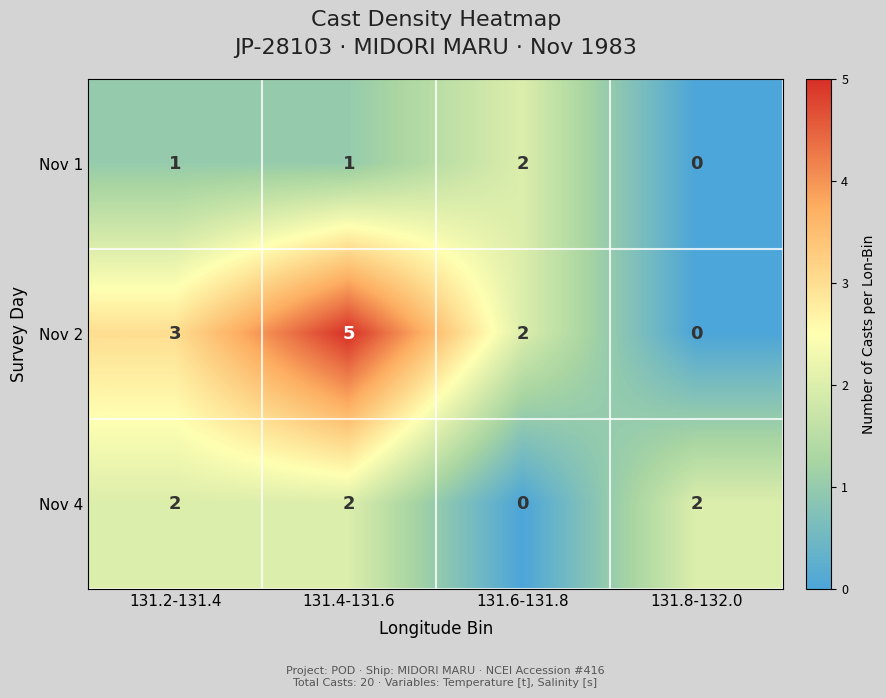

What is the spread (max minus min) of values at 131.4-131.6?

4